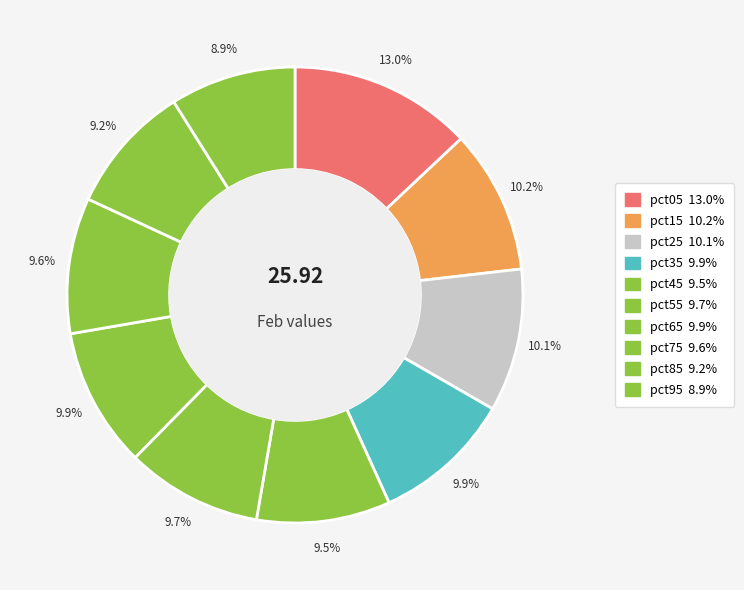

How many segments does this pie chart have?

10